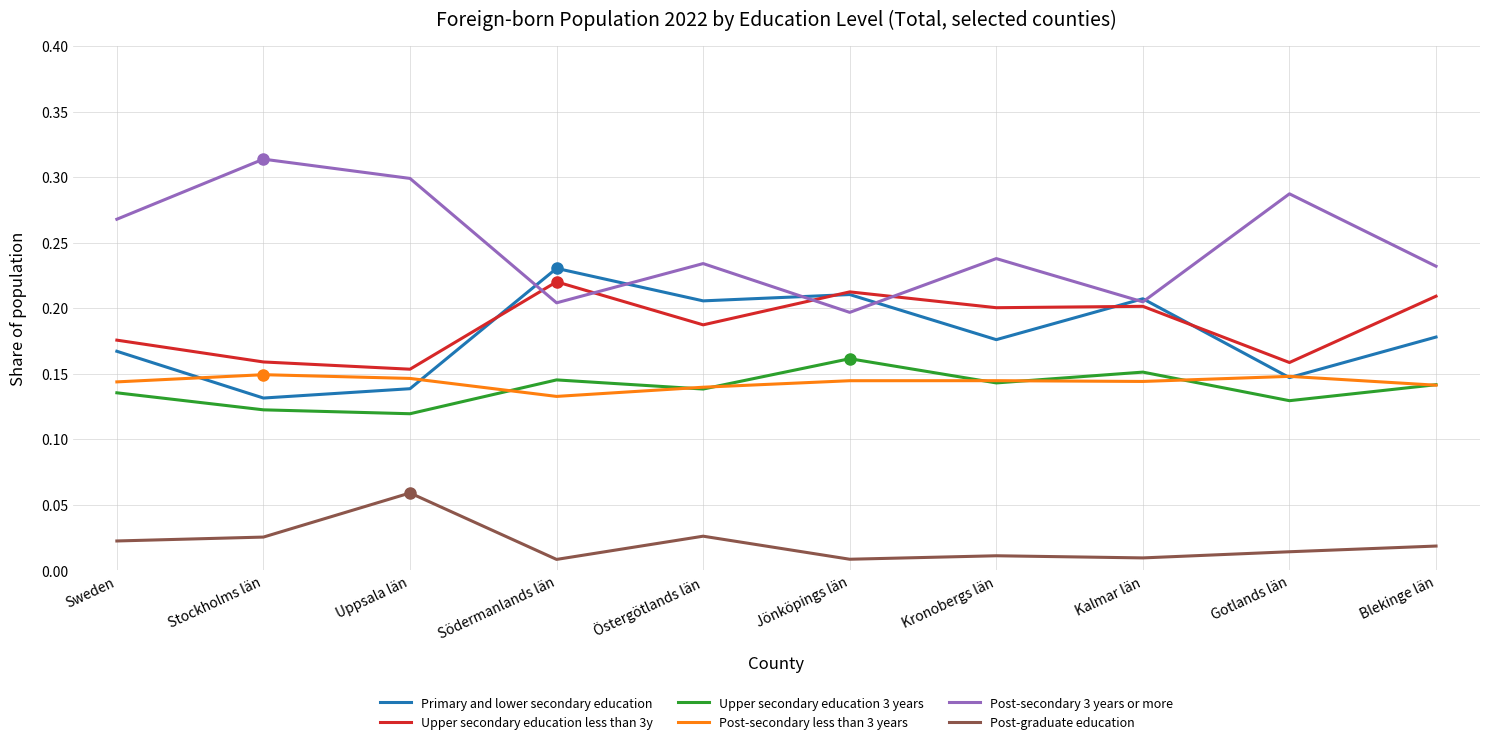

Which series has the widest spread of values?

Post-secondary 3 years or more